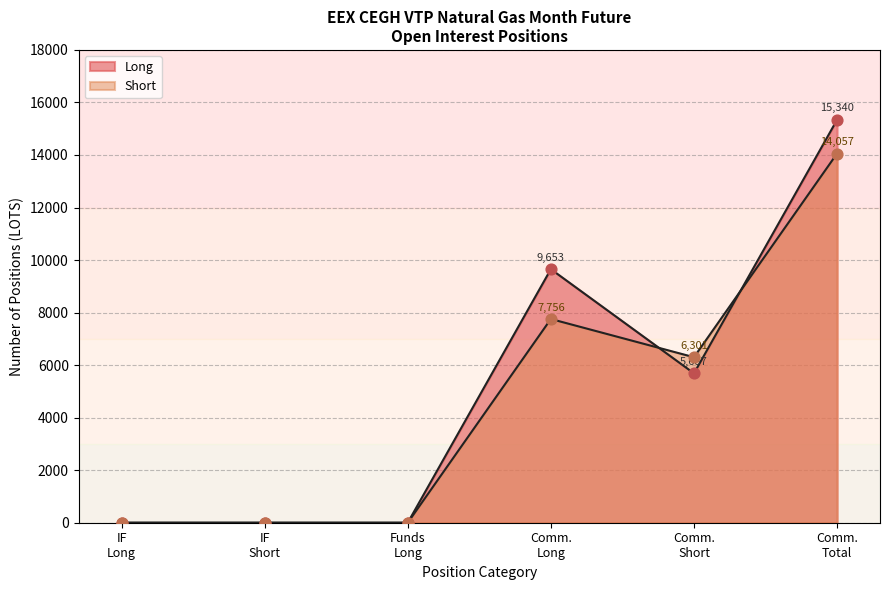

How many lines are shown in the chart?

2